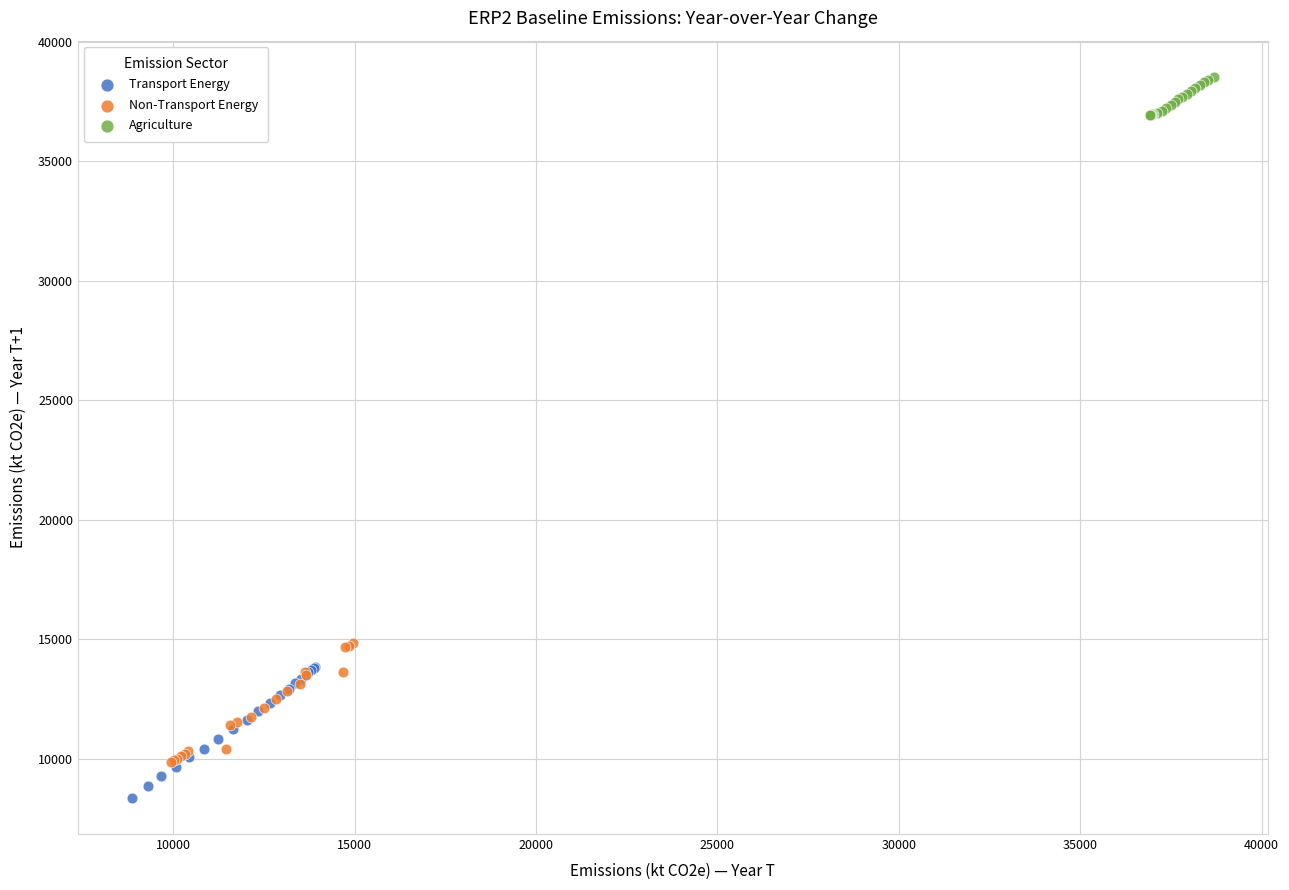

Which series contains the highest Y value?

Agriculture